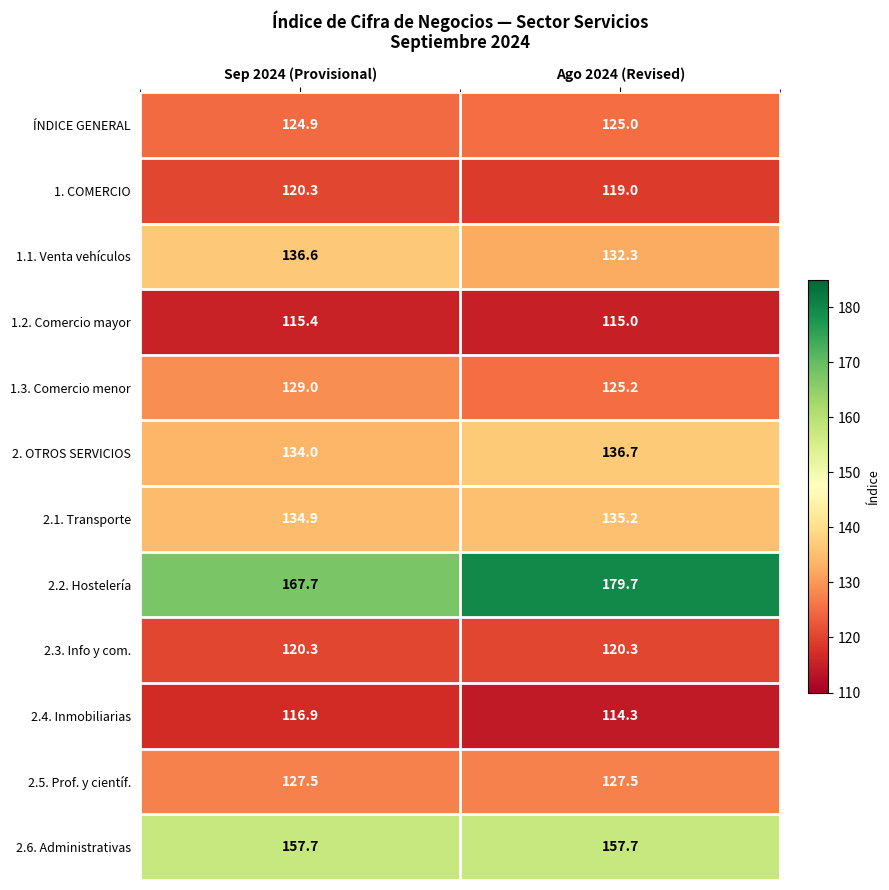

True or false: 2.4. Inmobiliarias has a value of 175.5 at Sep 2024 (Provisional).

False